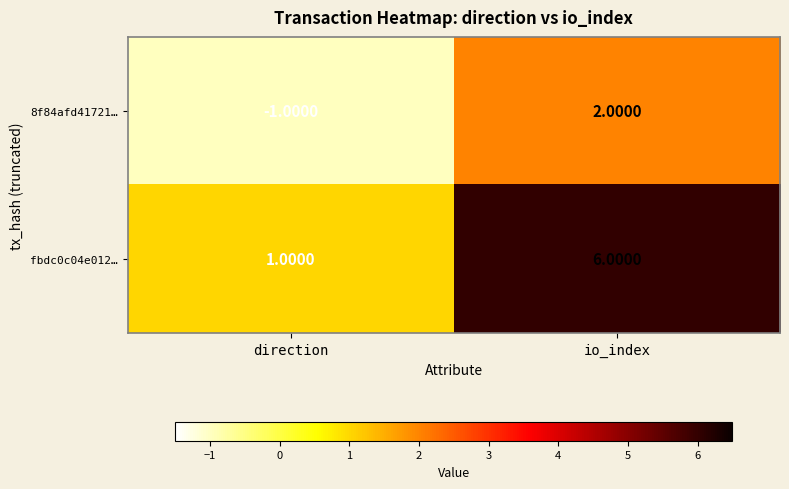

Where is fbdc0c04e012… nearest to the value 3?

direction